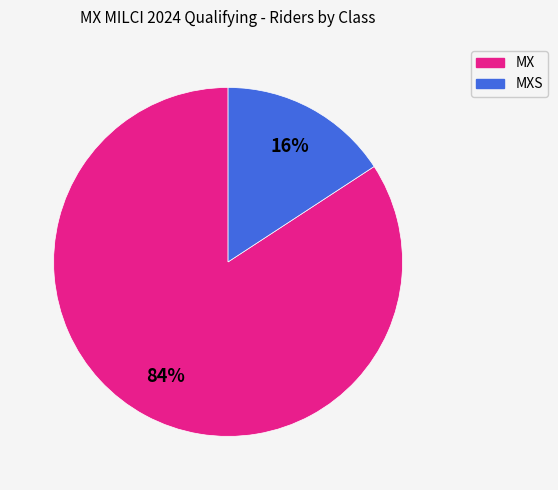

To the nearest percent, what is the difference between the largest and smallest slice percentages?

68%